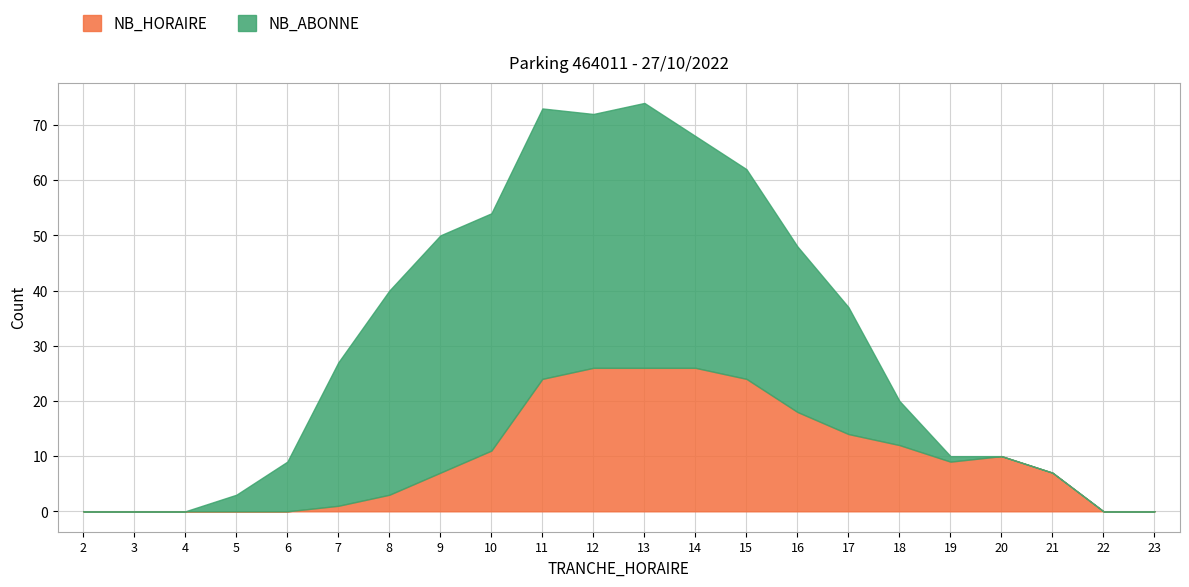

How many series are shown in this chart?

2